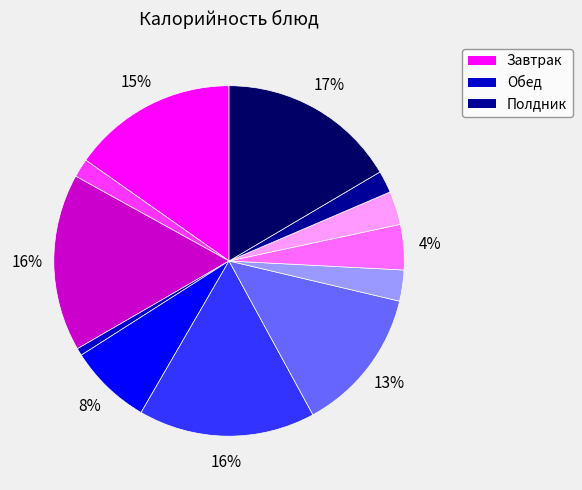

Is there a majority slice in this chart?

No